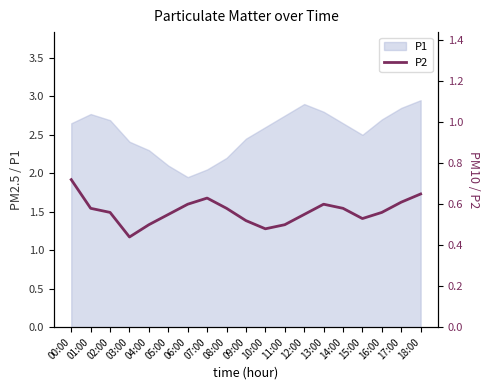

Where is the first local maximum?

07:00